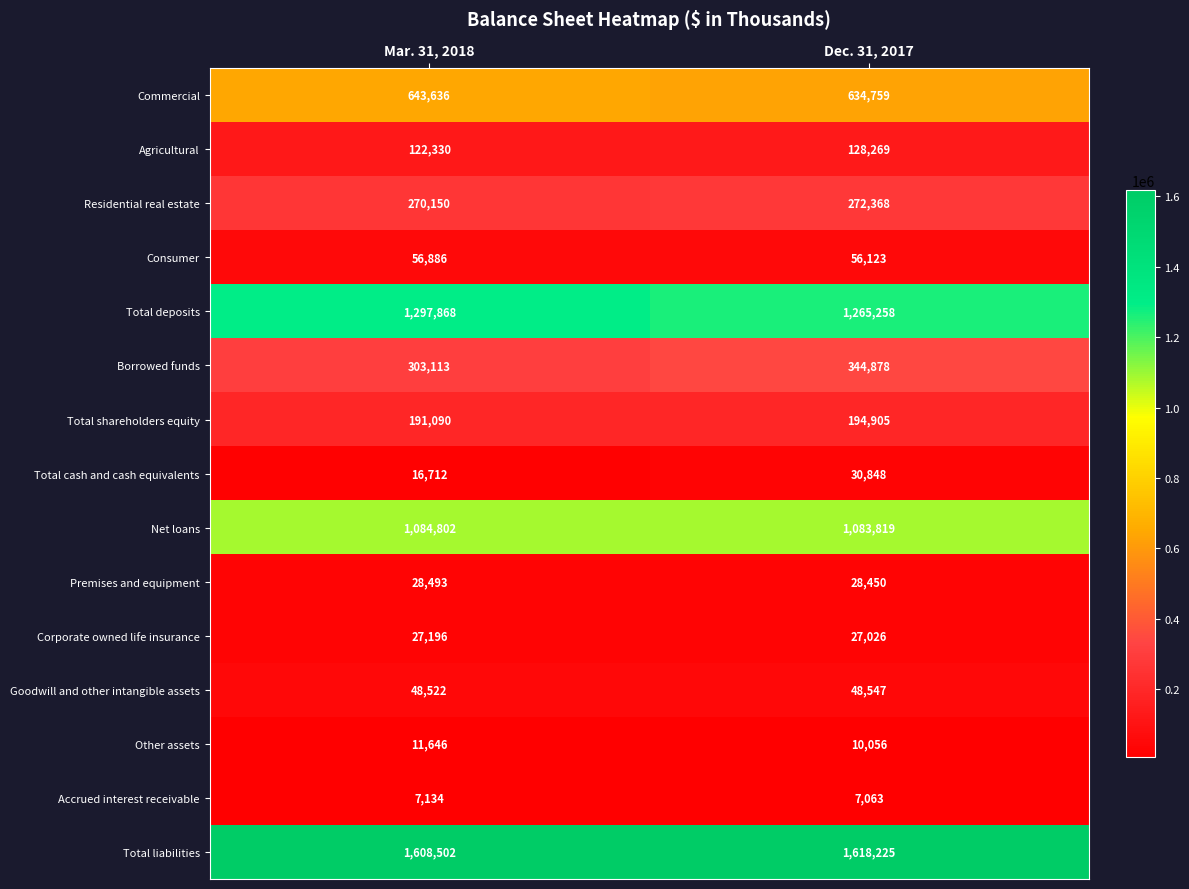

Rank the series by their maximum value, from lowest to highest.

Accrued interest receivable, Other assets, Corporate owned life insurance, Premises and equipment, Total cash and cash equivalents, Goodwill and other intangible assets, Consumer, Agricultural, Total shareholders equity, Residential real estate, Borrowed funds, Commercial, Net loans, Total deposits, Total liabilities